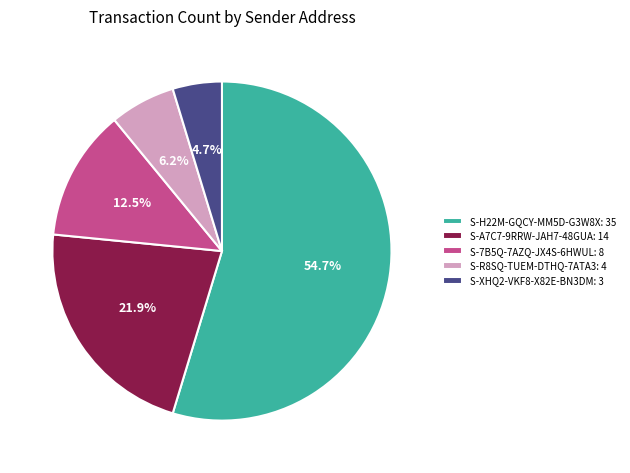

To the nearest percent, what is the difference between the largest and smallest slice percentages?

50%